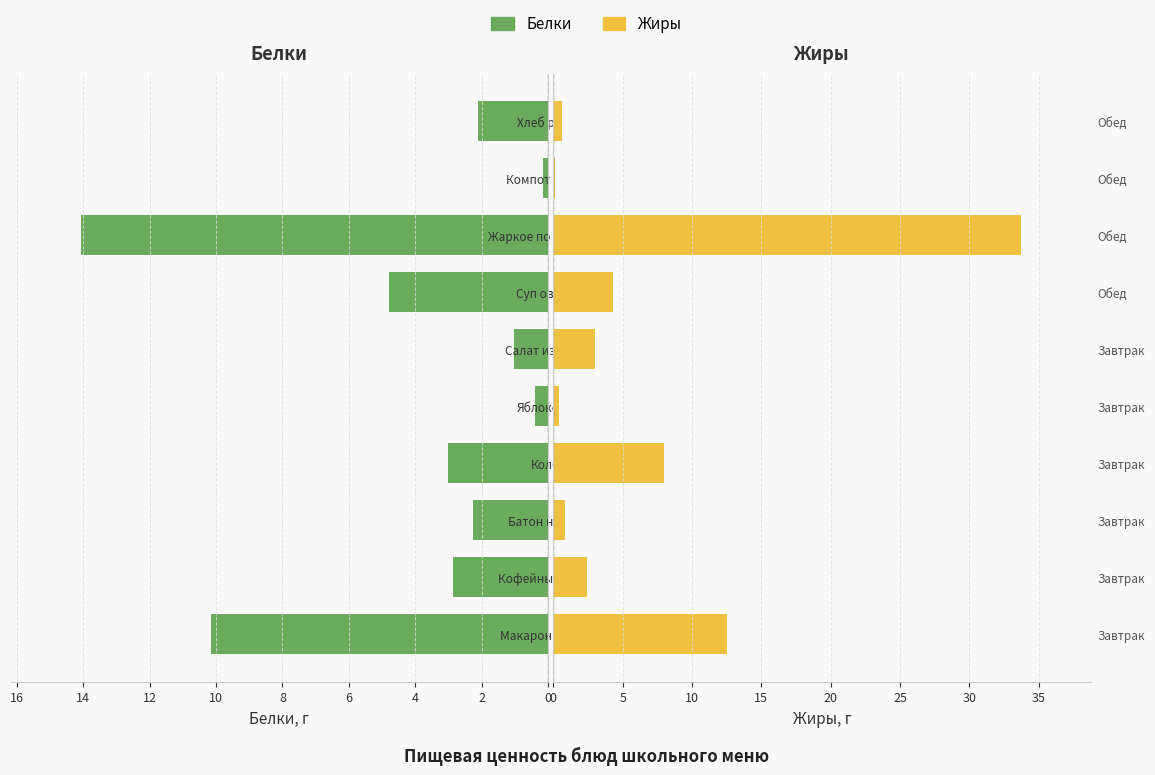

What is the sum of all Белки values?

40.8